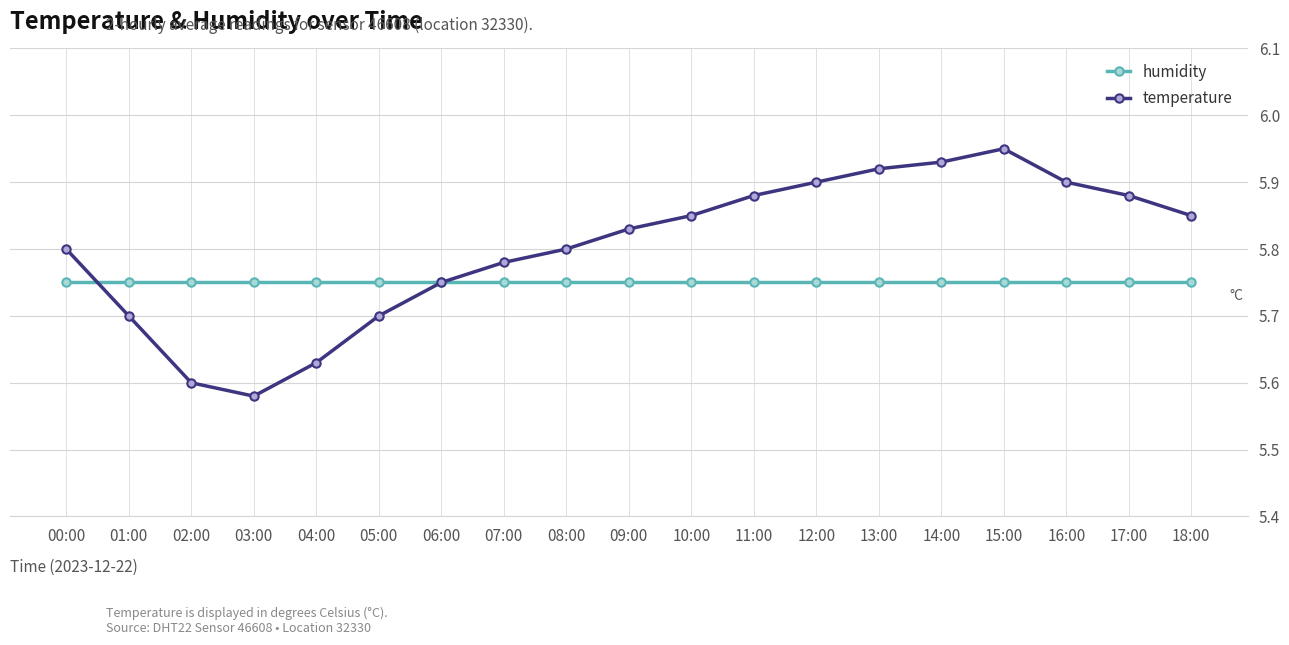

Between 04:00 and 14:00, which series saw the biggest shift?

temperature